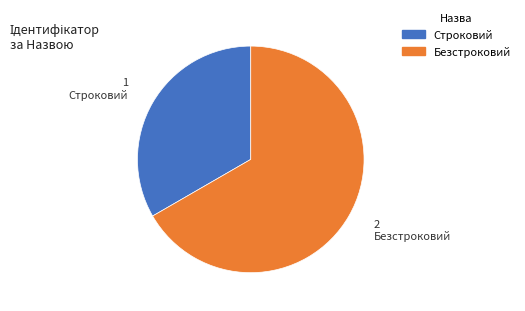

Count the number of slices in the pie.

2